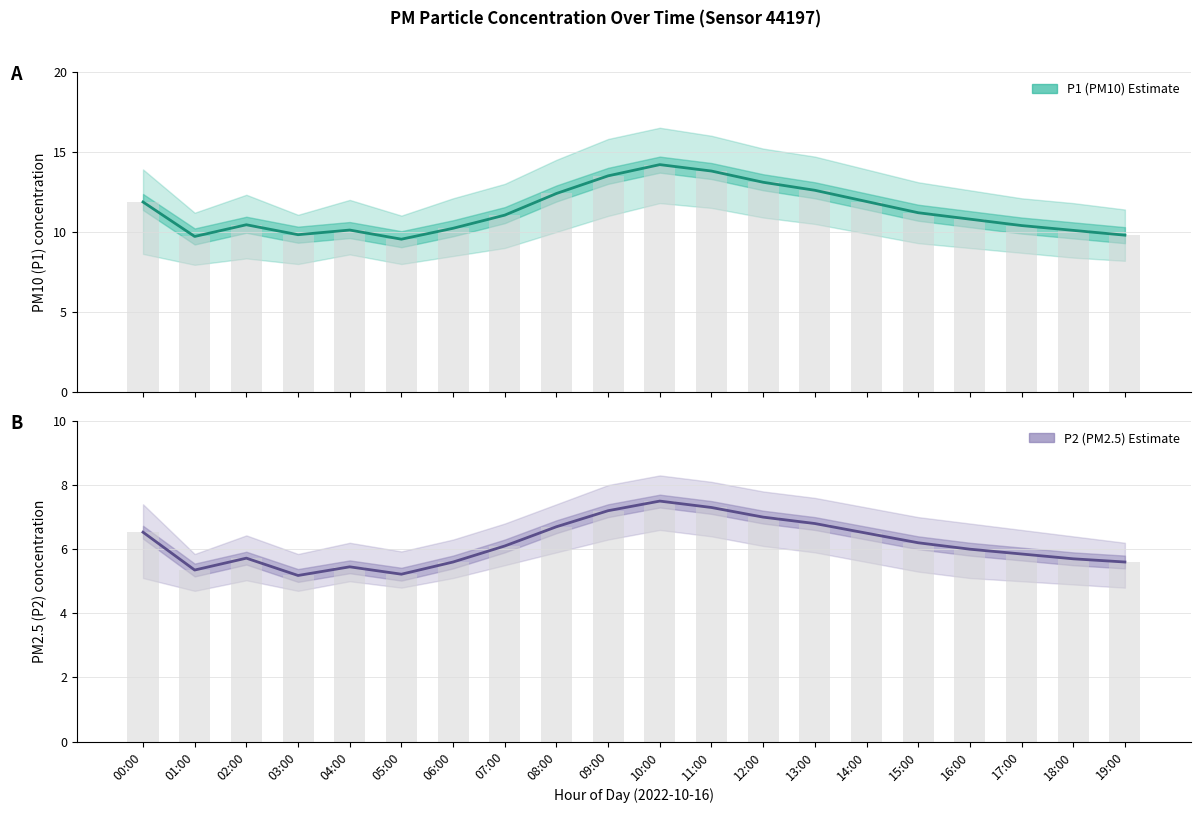

What are all the series names shown in the legend?

P1 (PM10) Estimate, P2 (PM2.5) Estimate